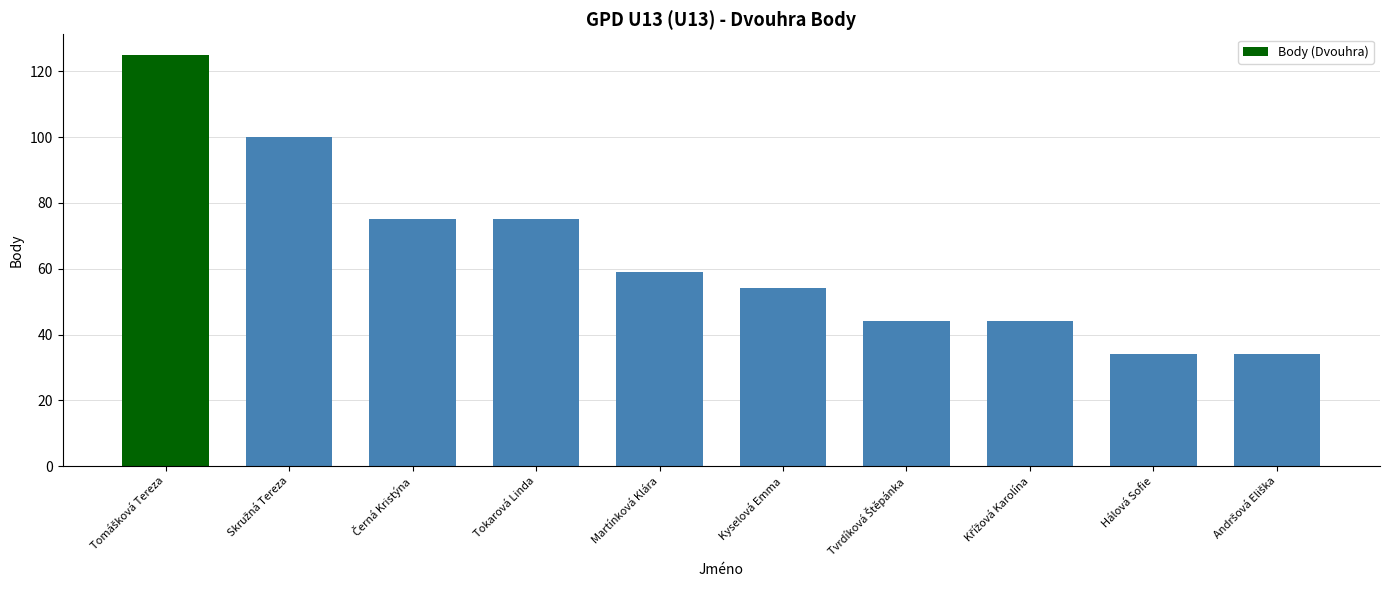

What is the minimum value shown in the chart?

34